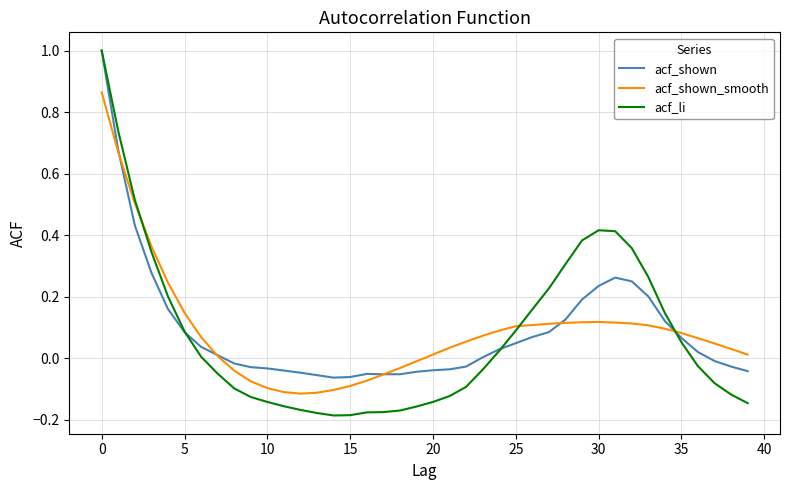

What are all the series names shown in the legend?

acf_shown, acf_shown_smooth, acf_li